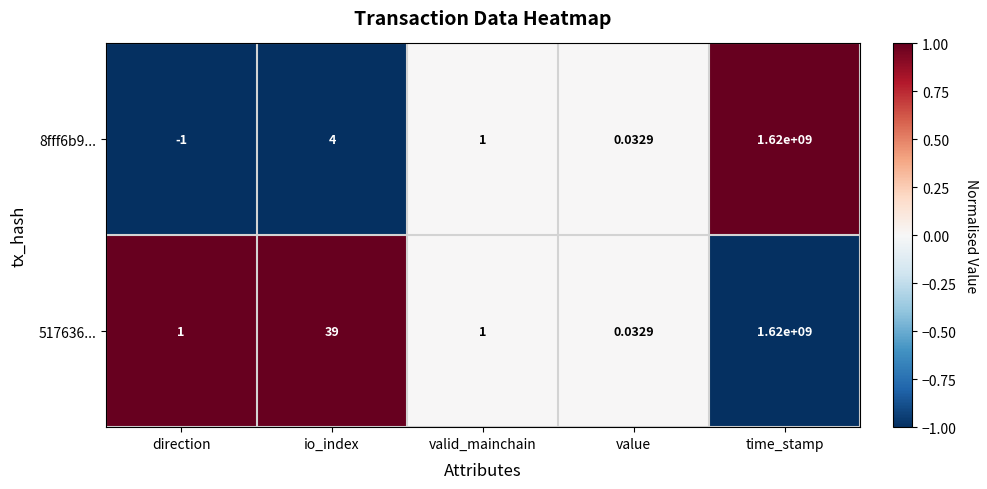

List the series in order of their overall mean, lowest first.

8fff6b9..., 517636...